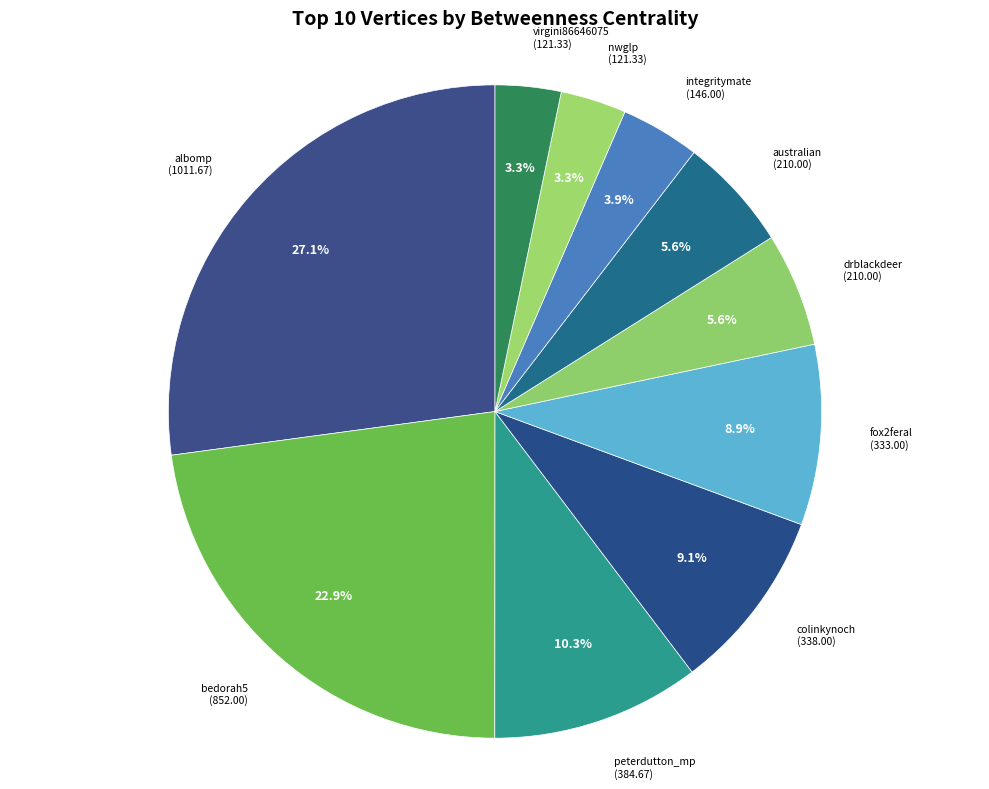

To the nearest percent, what portion does peterdutton_mp represent?

10%